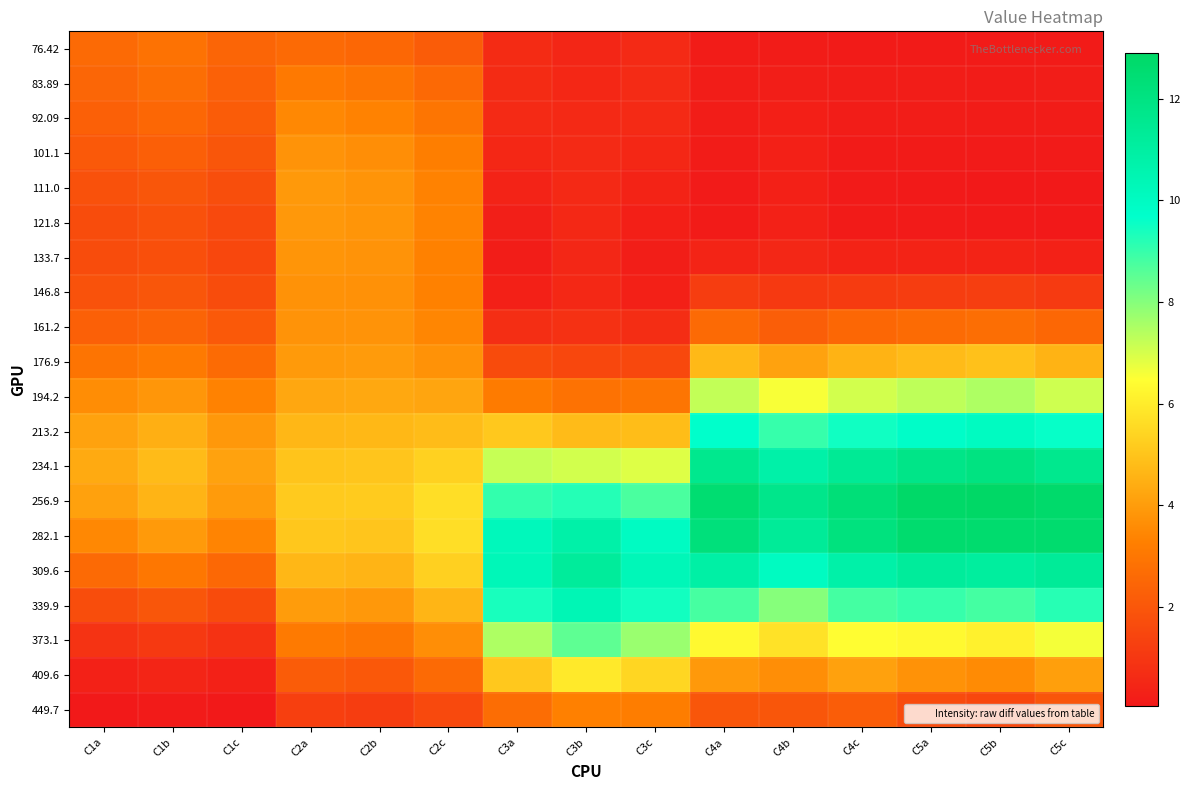

At which category is the sum across all series the highest?

C5b